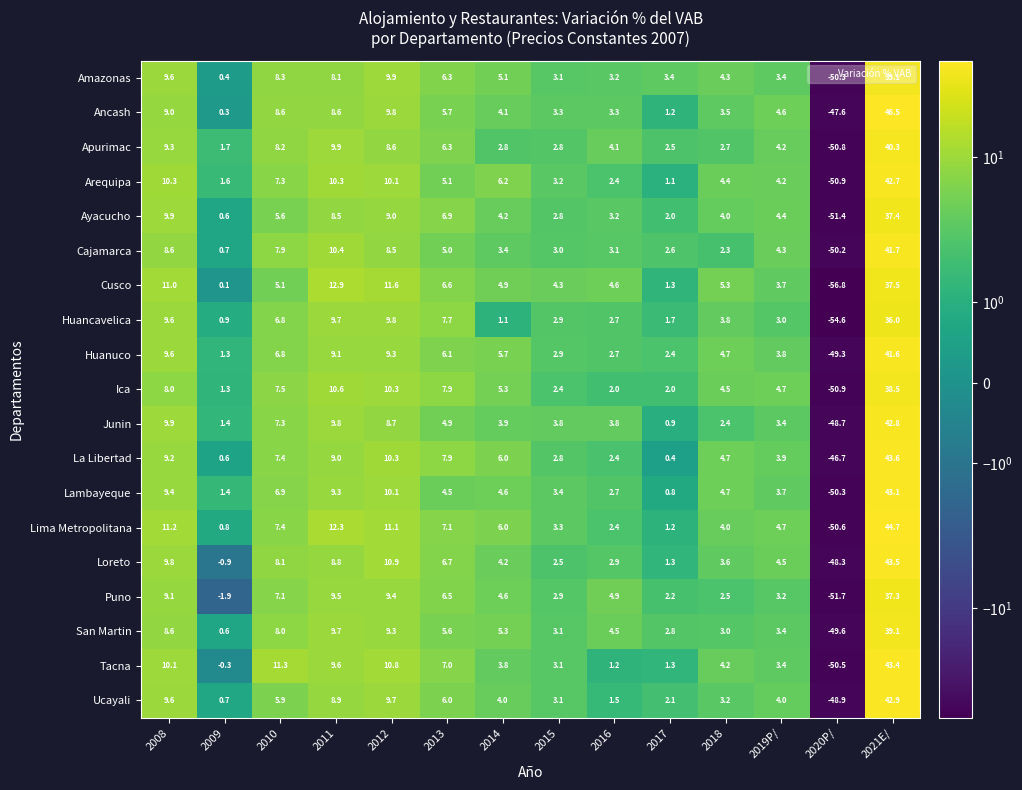

What is the sum of the Cajamarca values at 2019P/ and 2013?

9.3